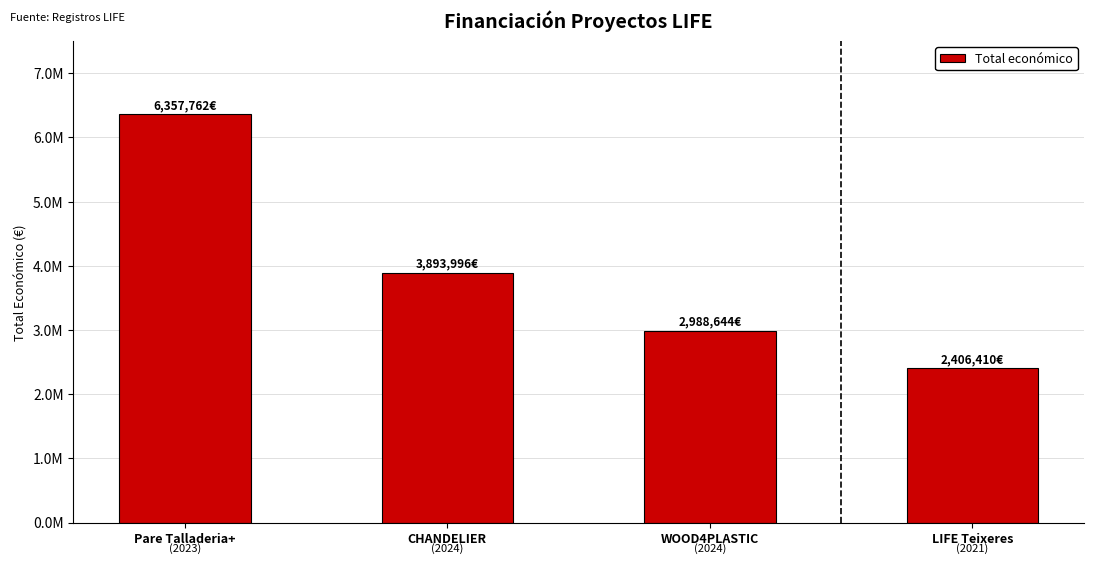

What is the sum of all values?

15646812